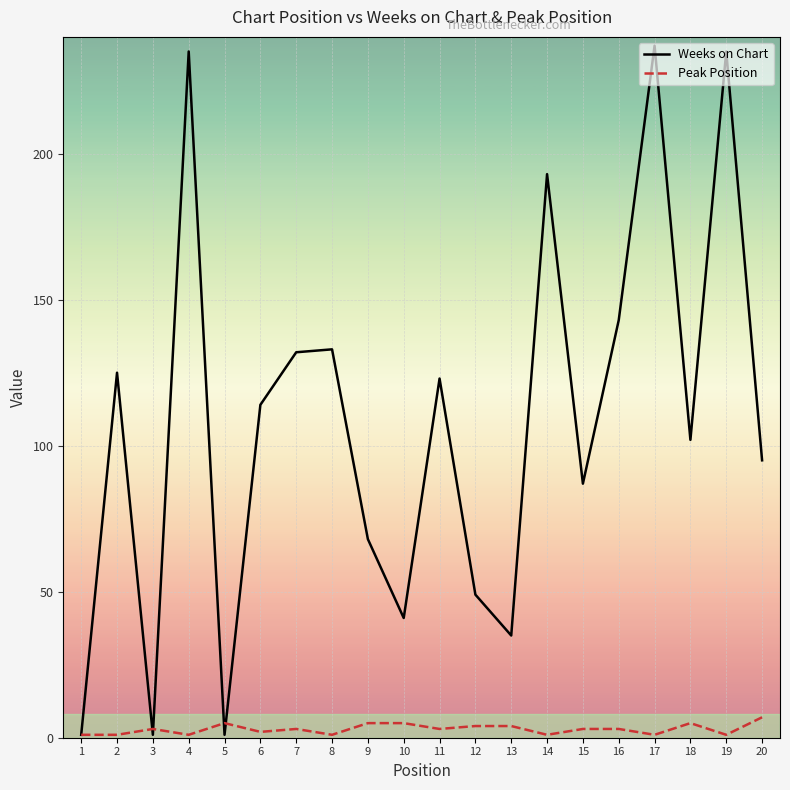

Is the value of Peak Position at 12 greater than the value of Weeks on Chart at 4?

No